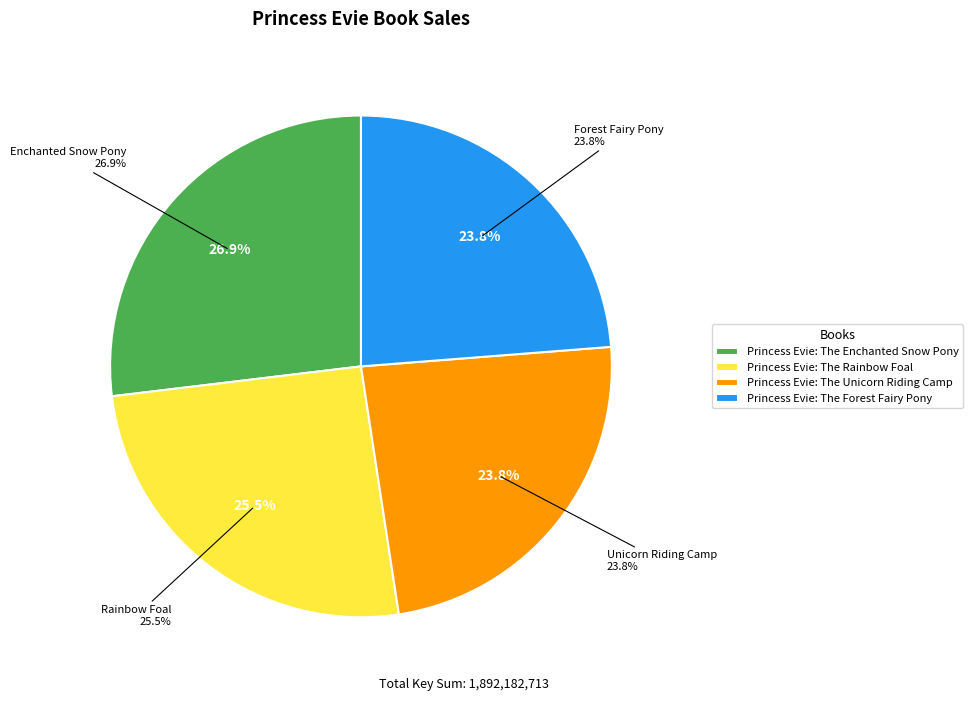

The Princess Evie: The Enchanted Snow Pony slice represents 27% of the pie. True or false?

True